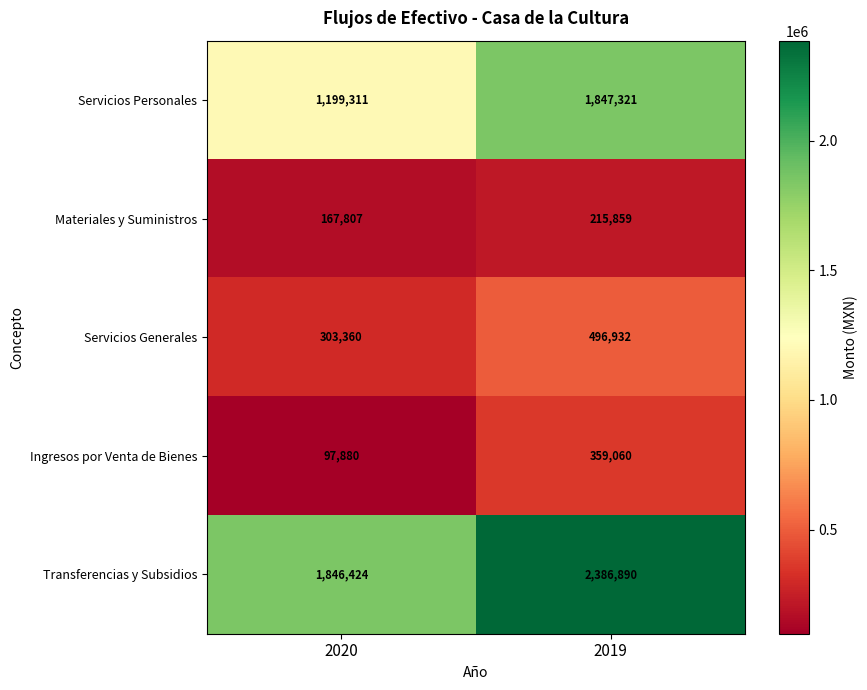

What is the difference between the maximum and minimum values in the Ingresos por Venta de Bienes series?

261180